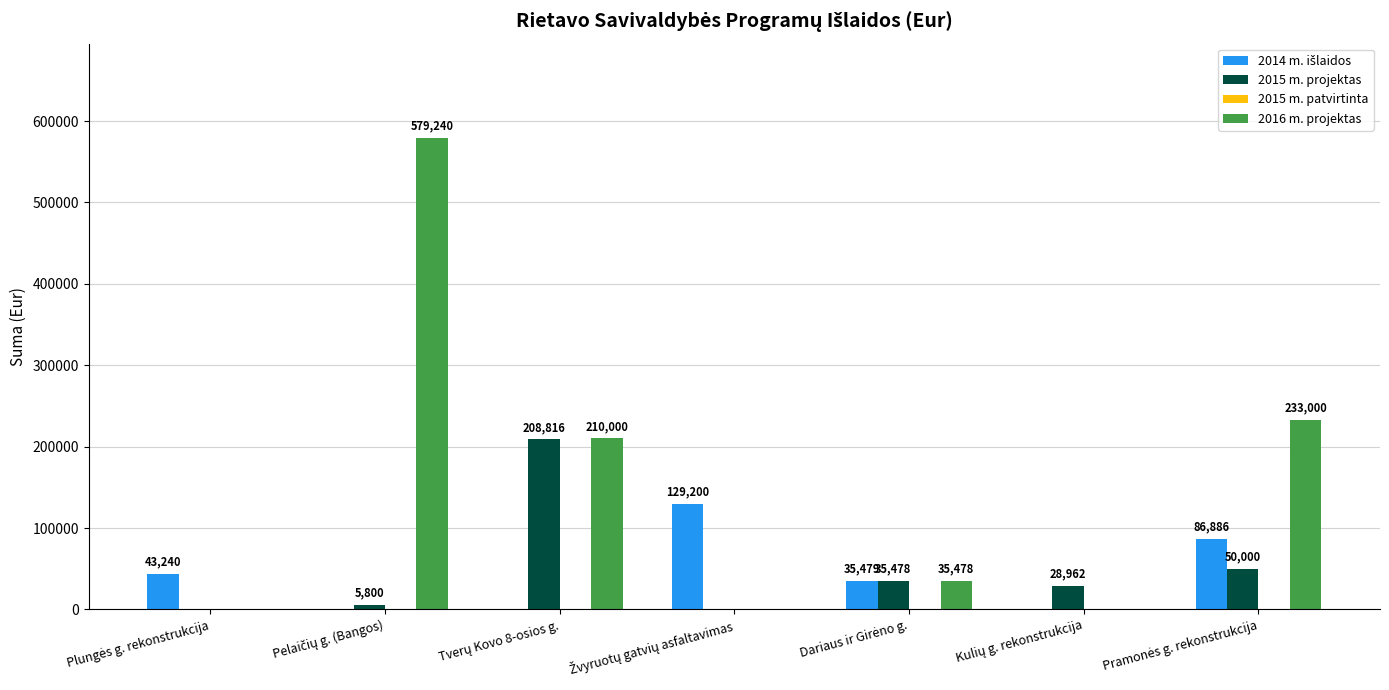

What is the maximum value shown in the chart?

579240